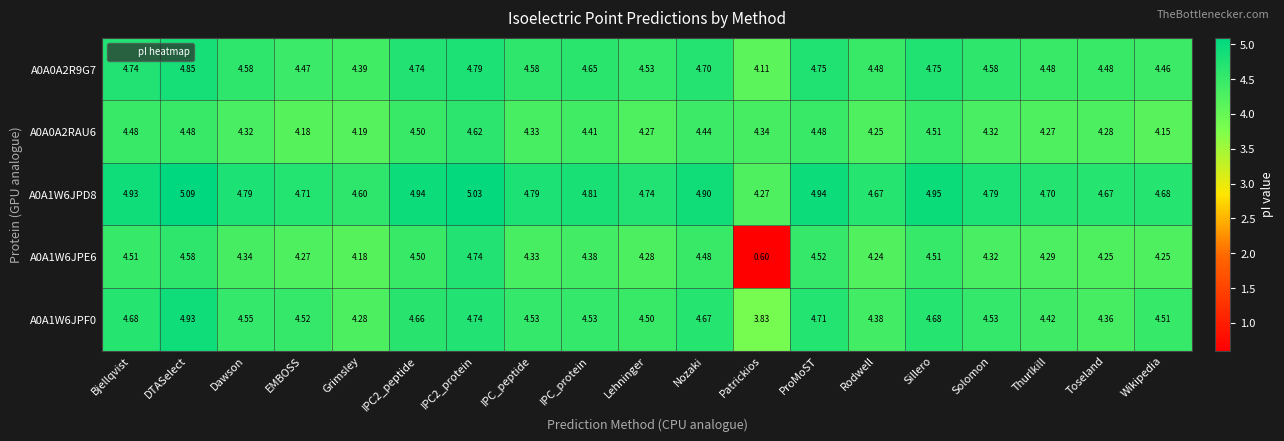

Rank the series by their maximum value, from highest to lowest.

A0A1W6JPD8, A0A1W6JPF0, A0A0A2R9G7, A0A1W6JPE6, A0A0A2RAU6